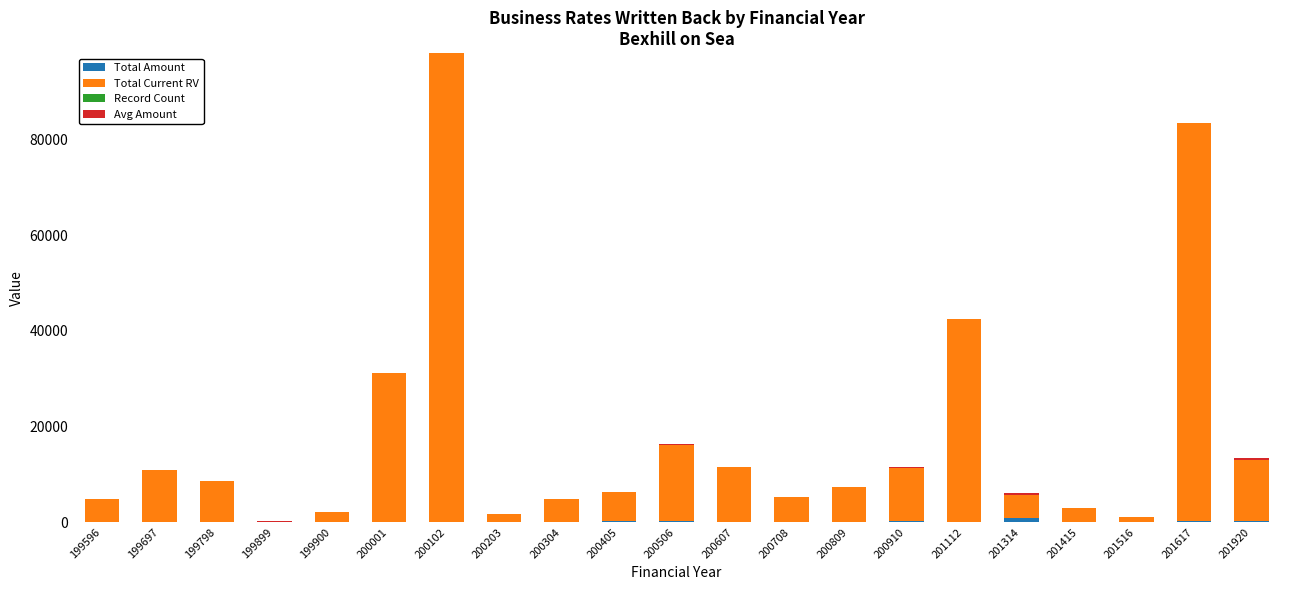

At which category is the sum across all series the highest?

200102